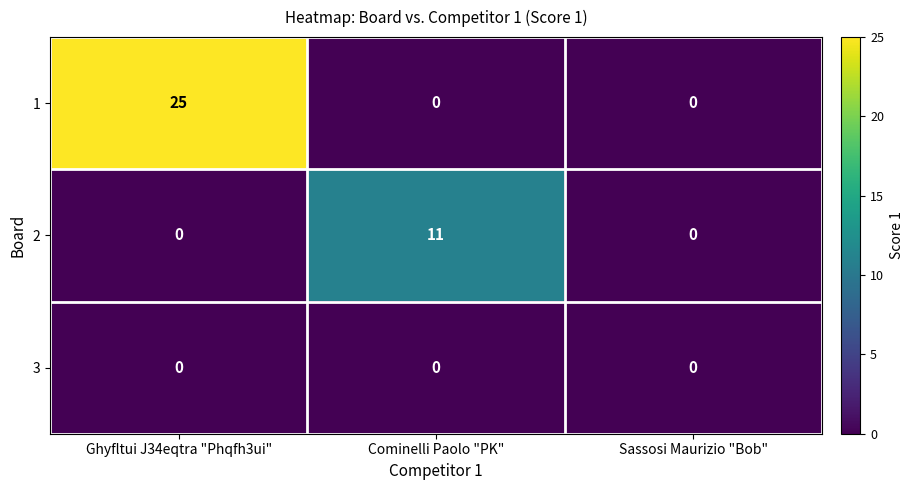

True or false: 2 has a value of 0 at Ghyfltui J34eqtra "Phqfh3ui".

True